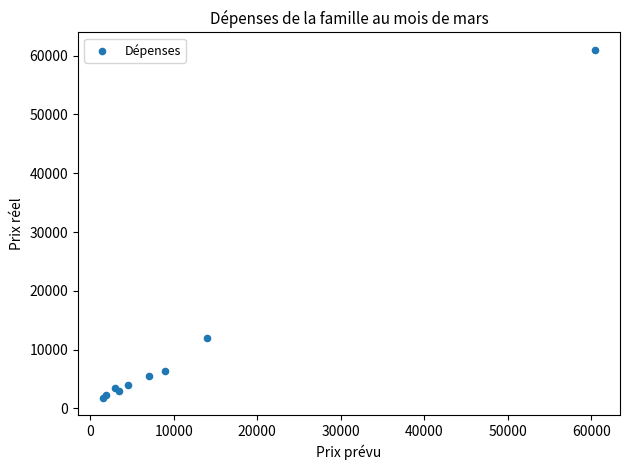

What Y value in the scatter plot is closest to 31400?

12000